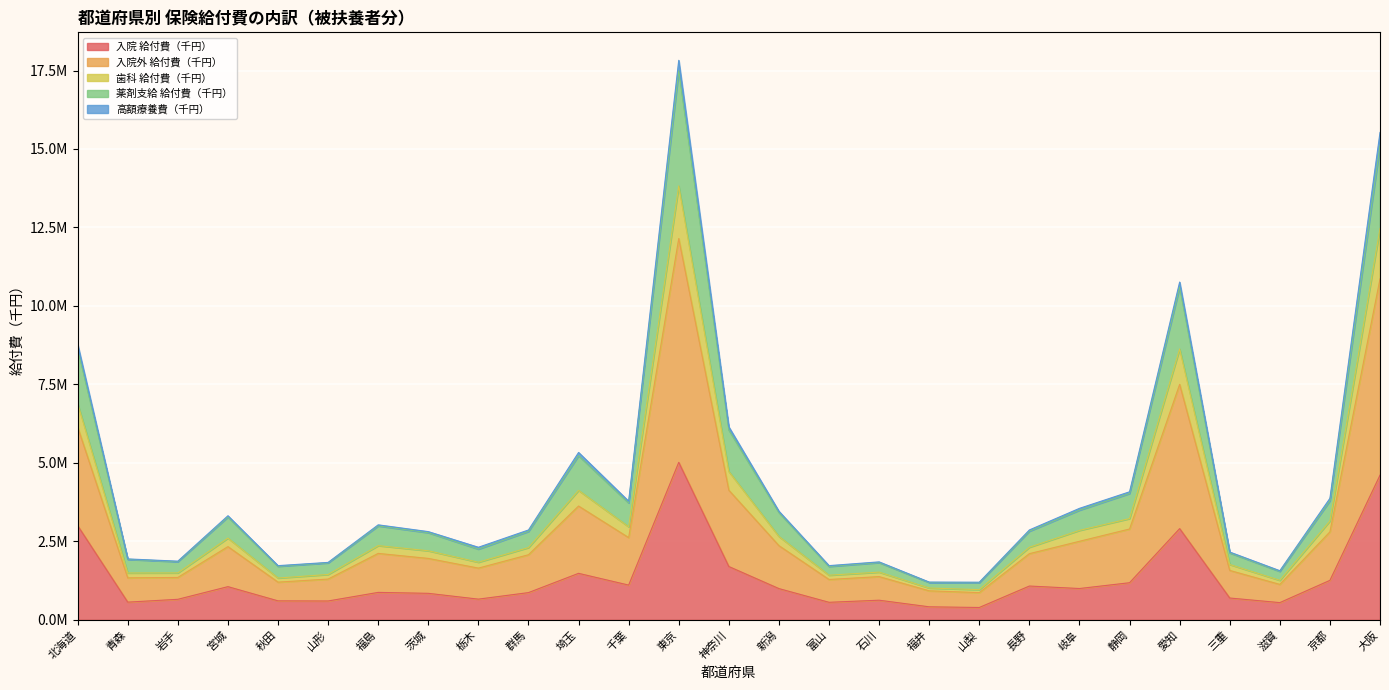

True or false: 歯科 給付費（千円） has more than 2 points higher than both neighbors.

True